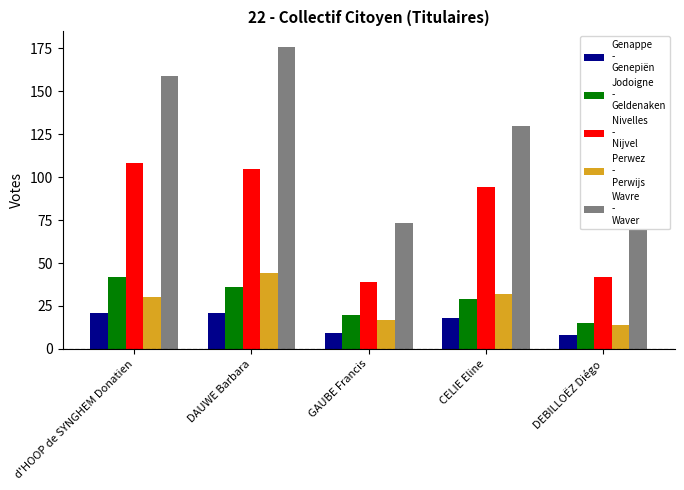

What is the spread (max minus min) of values at CELIE Eline?

112